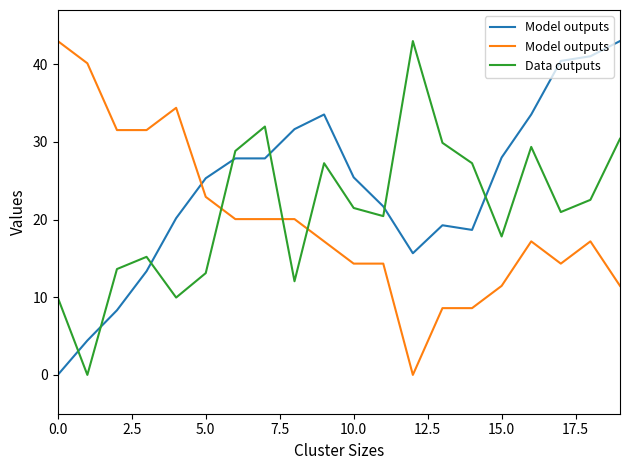

Which category has the lowest value across all series?

12